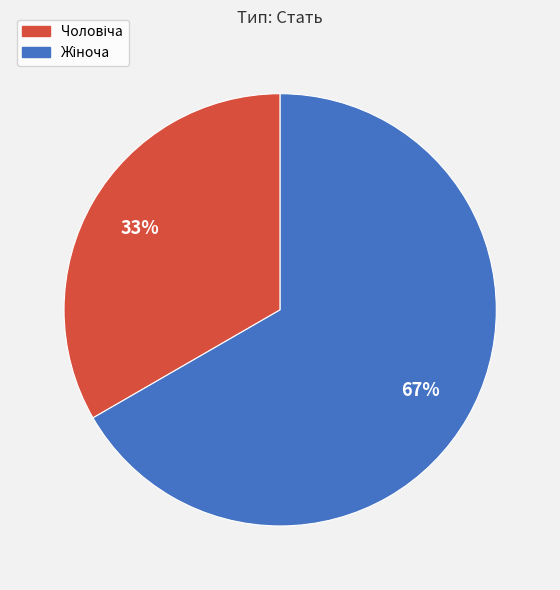

To the nearest percent, what is the average slice percentage?

50%